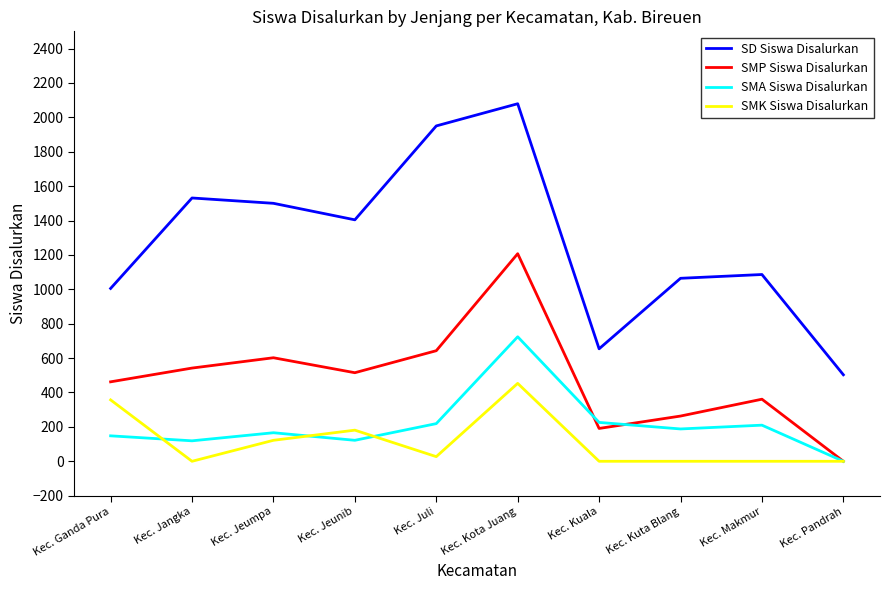

Is it true that SMA Siswa Disalurkan equals 293 at Kec. Jeumpa?

False